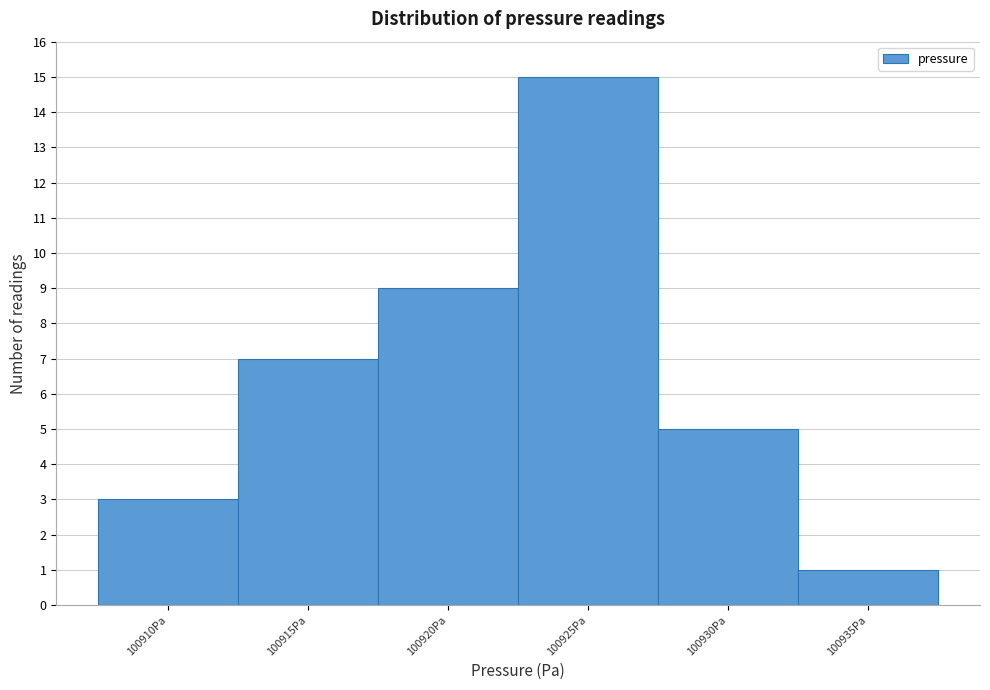

Reading left to right, list all the values displayed in this chart.

100910Pa=3	100915Pa=7	100920Pa=9	100925Pa=15	100930Pa=5	100935Pa=1